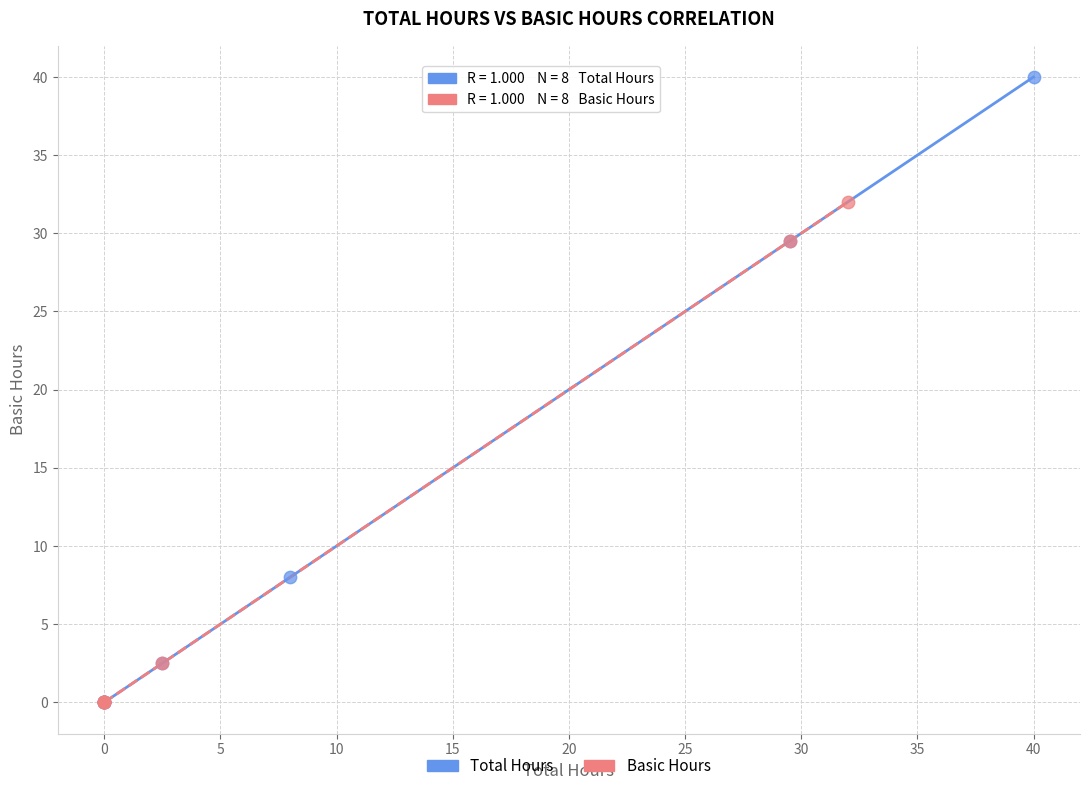

Which series reaches the maximum Y coordinate?

Total Hours